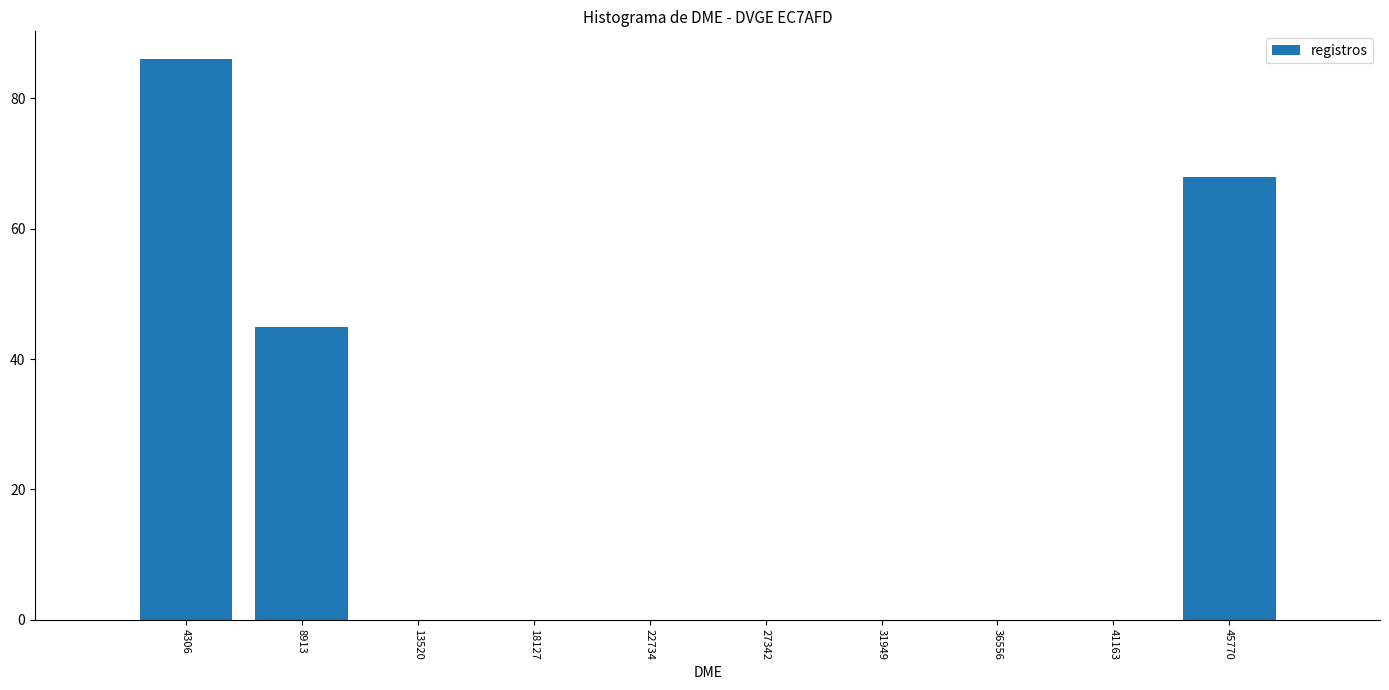

Which range on the x-axis has the tallest bar?

2000 to 6500